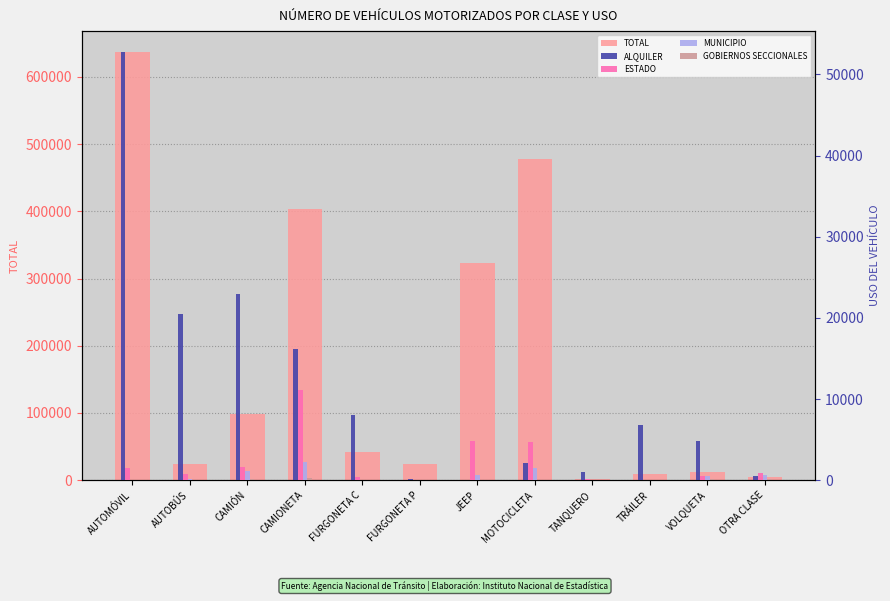

Which label corresponds to the largest value in the chart?

AUTOMÓVIL